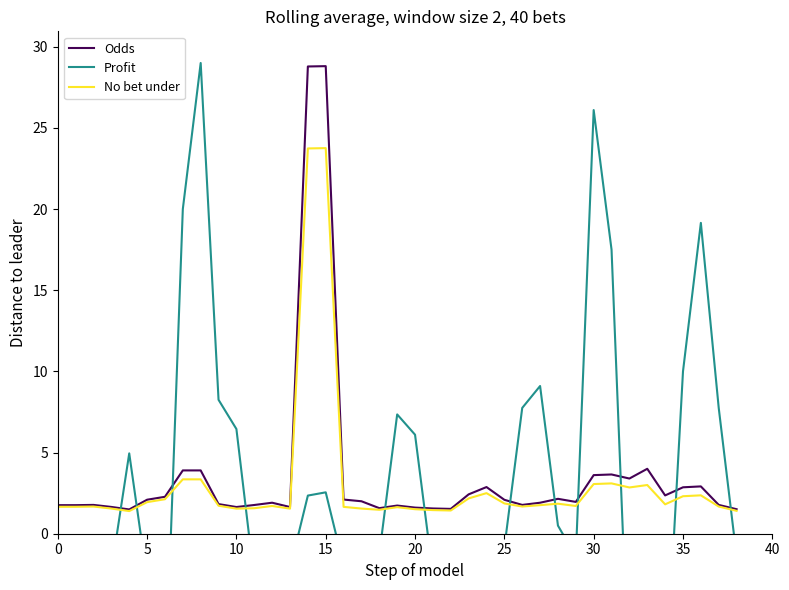

In No bet under, how many points are higher than both neighbors (excluding endpoints)?

9